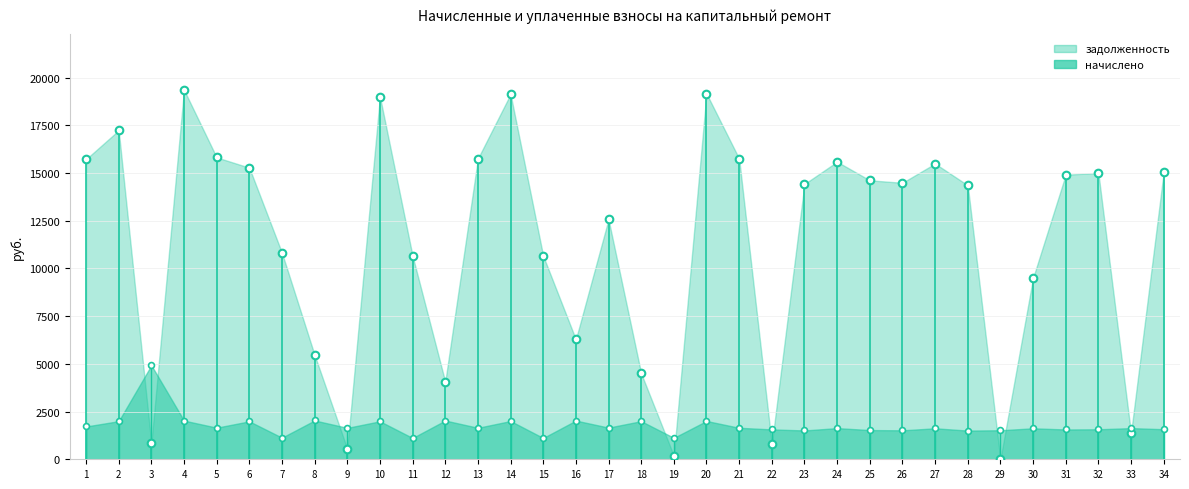

Which series reaches the maximum Y coordinate?

задолженность